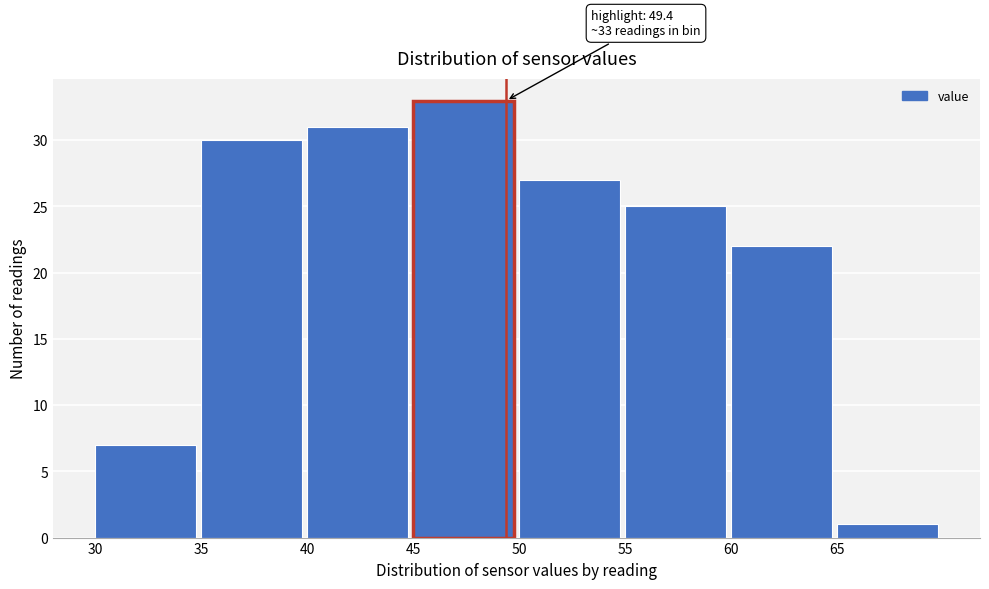

Over which range of the x-axis is the bar tallest?

45 to 50